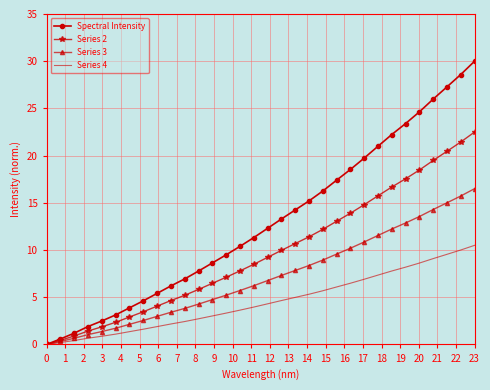

What is the highest value of the Spectral Intensity series?

30.0